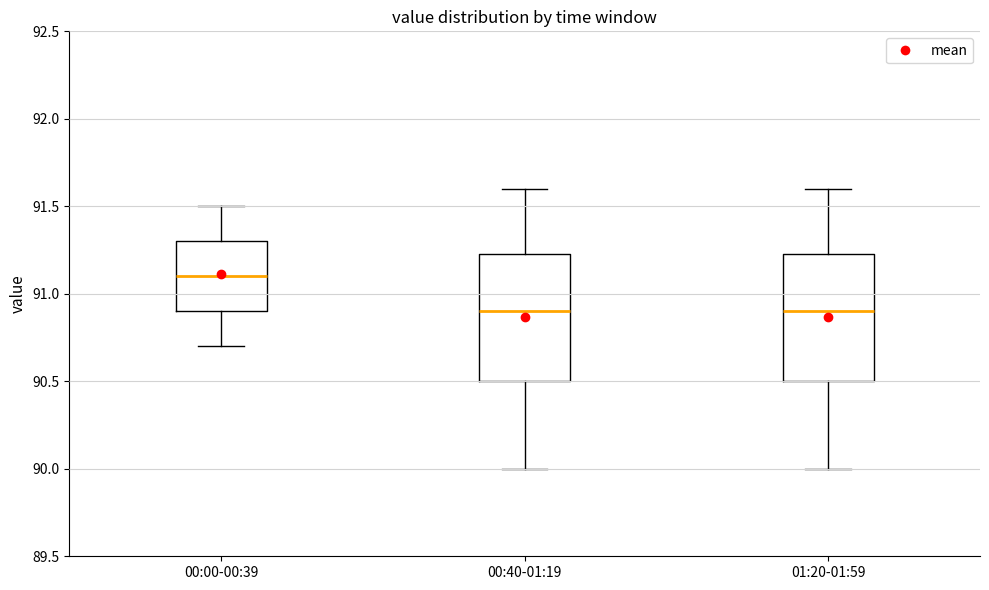

Reading left to right, transcribe this box plot: for each box, give where its median line is, the range the box spans, and where its two whiskers end, as read against the y-axis. The values are not printed on the chart, so give them approximately, as read against the axis.

00:00-00:39: median 91.10, box 90.90 to 91.30, whiskers 90.70 to 91.50
00:40-01:19: median 90.90, box 90.50 to 91.25, whiskers 90.00 to 91.60
01:20-01:59: median 90.90, box 90.50 to 91.25, whiskers 90.00 to 91.60